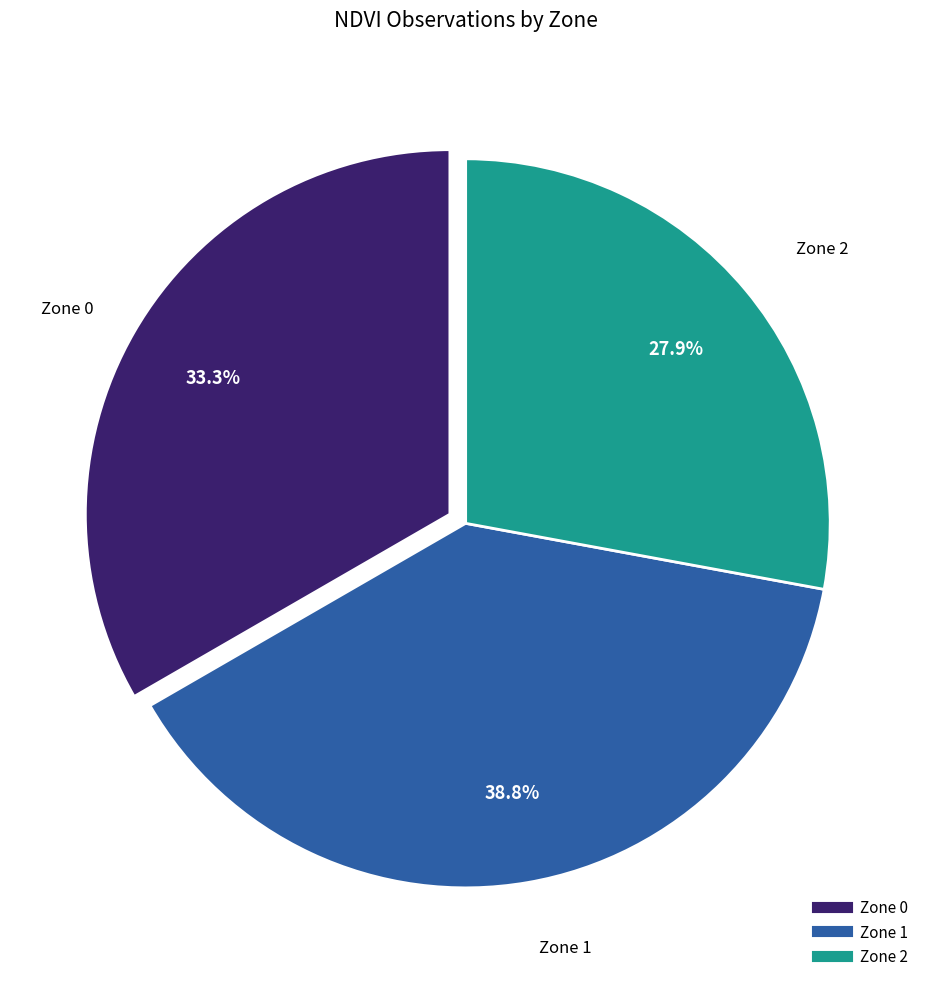

To the nearest percent, what is the combined percentage of Zone 0 and Zone 1?

72%